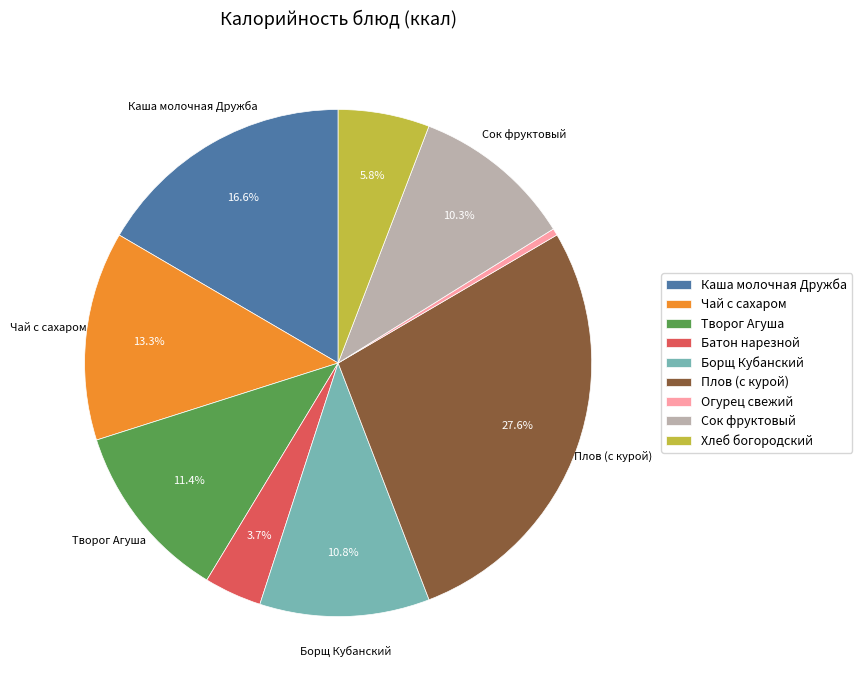

To the nearest percent, what portion does Батон нарезной represent?

4%